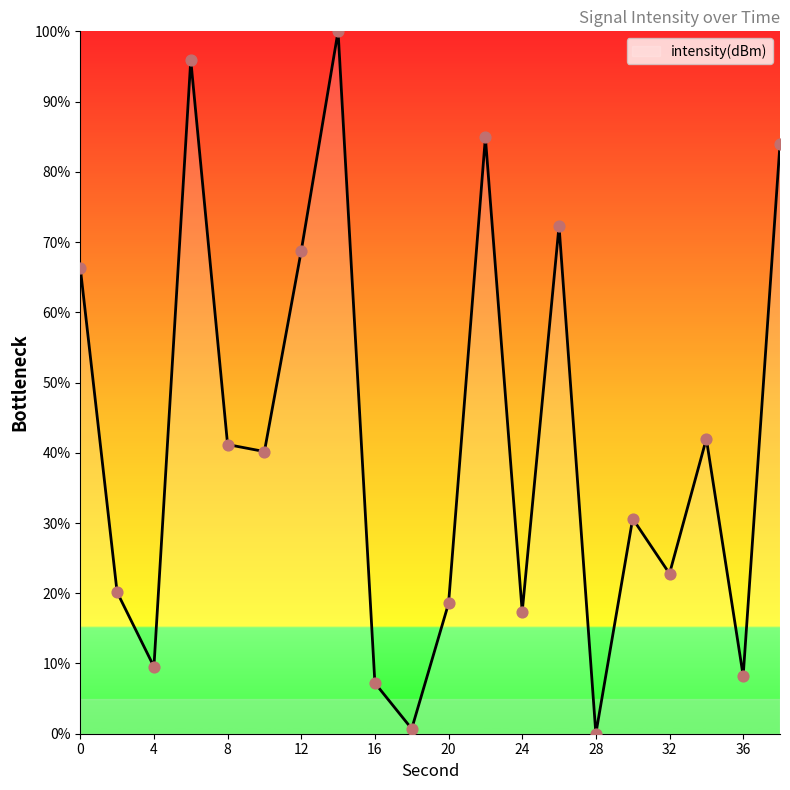

What is the maximum value shown in the chart?

100.0